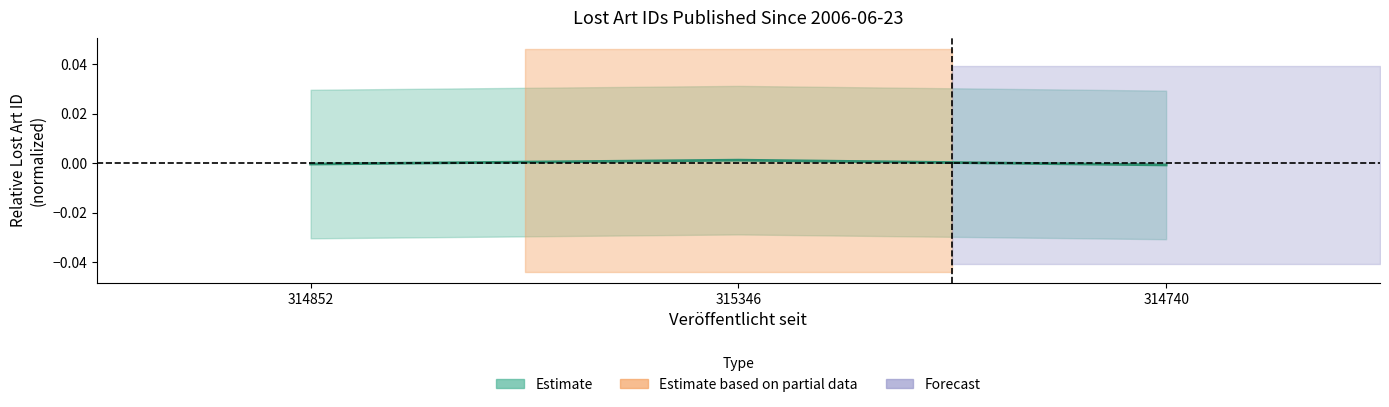

How many values are below zero?

2